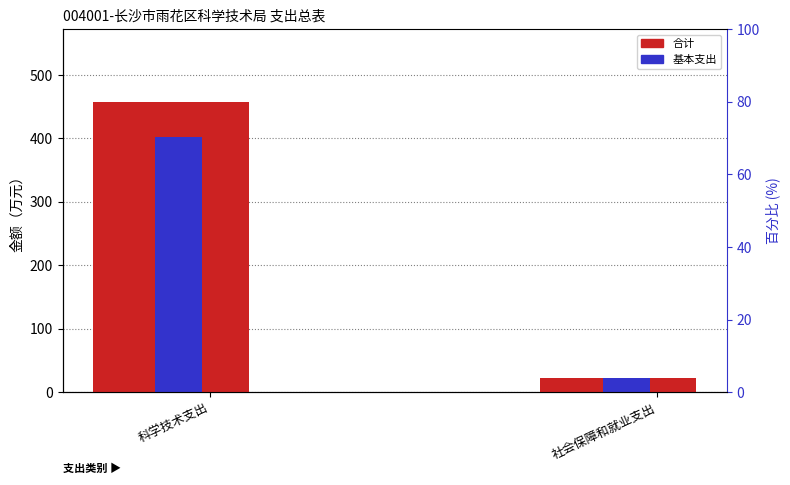

What is the sum of all 合计 values?

480.5